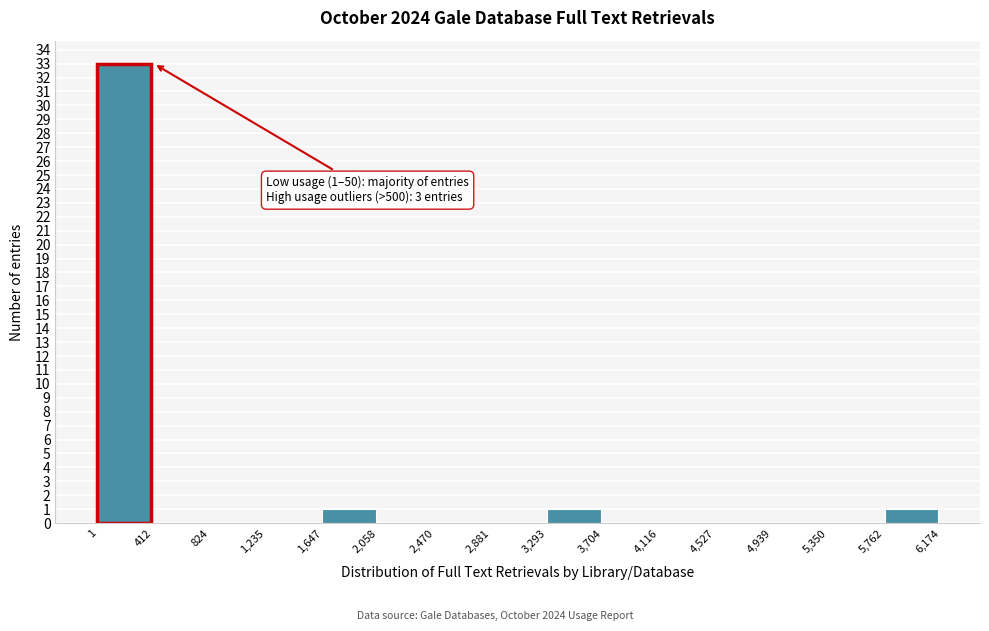

Over which range of the x-axis is the bar tallest?

1 to 412